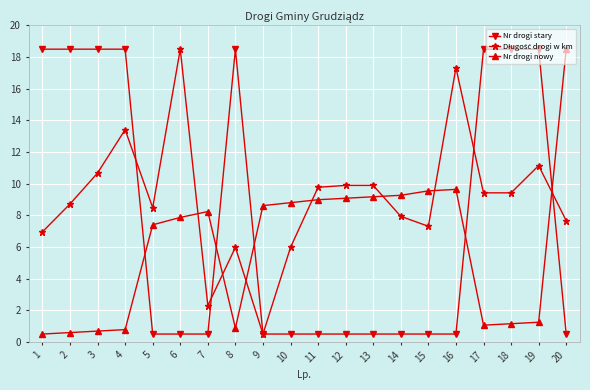

What is the difference between the highest and lowest values at 9?

8.1